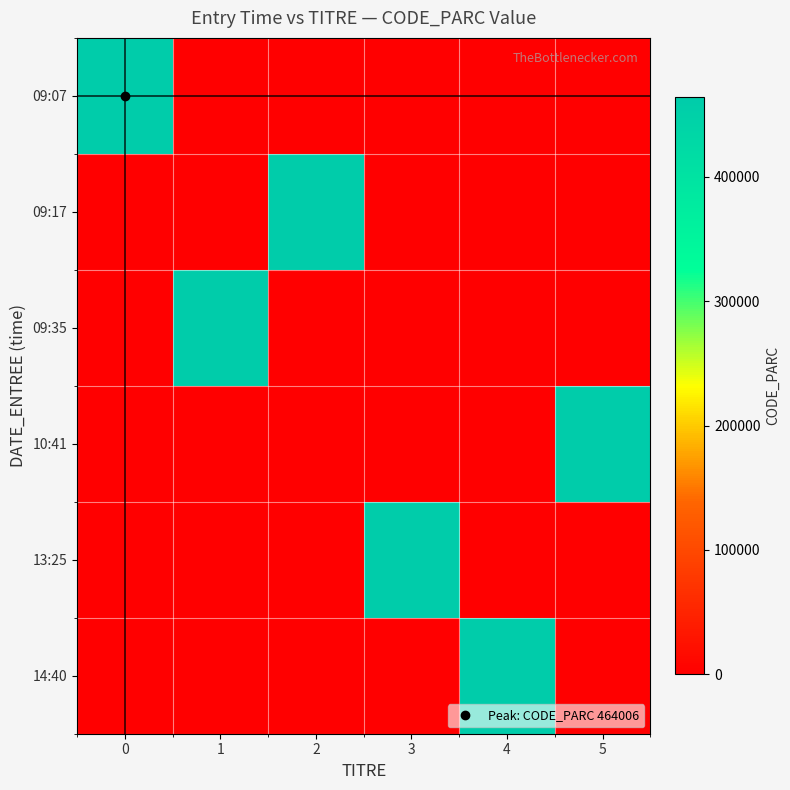

What is the spread (max minus min) of values at 2?

464006